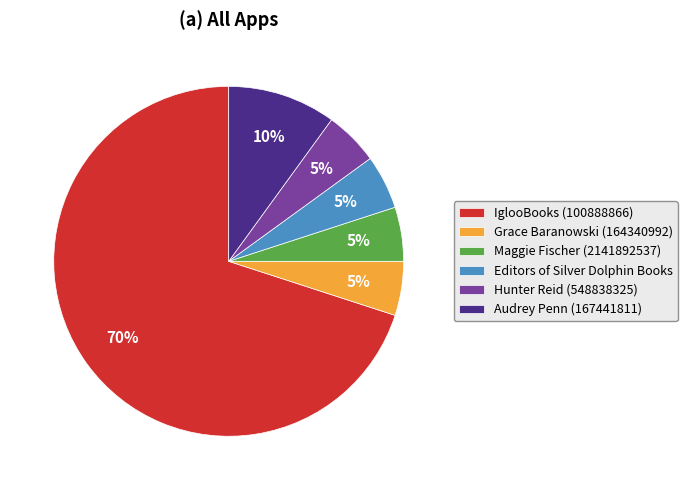

Do Hunter Reid (548838325) and Maggie Fischer (2141892537) together represent more than half of the pie?

No